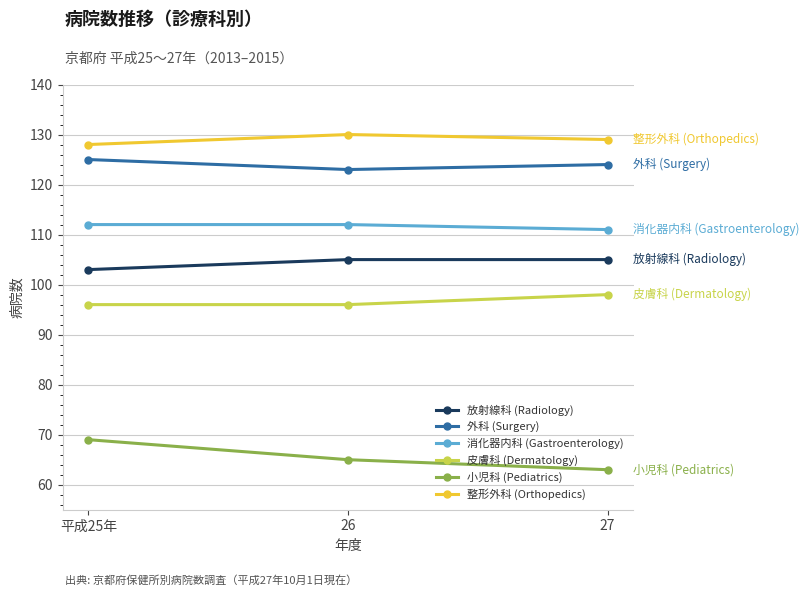

Which series has the largest range (max minus min)?

小児科 (Pediatrics)